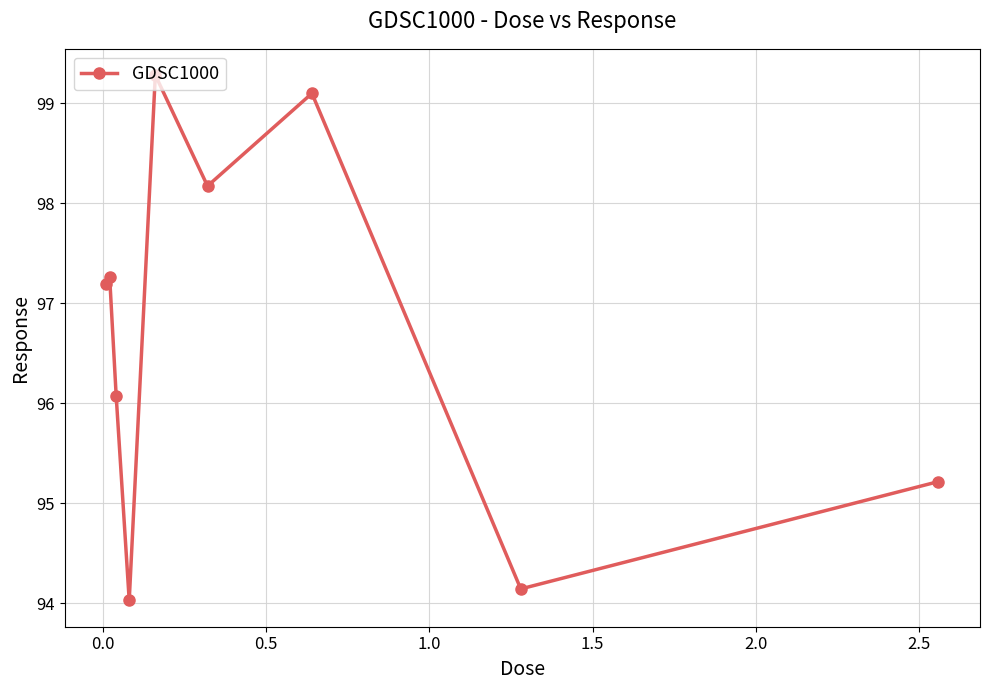

What is the value of the 8th point from the left?

94.1